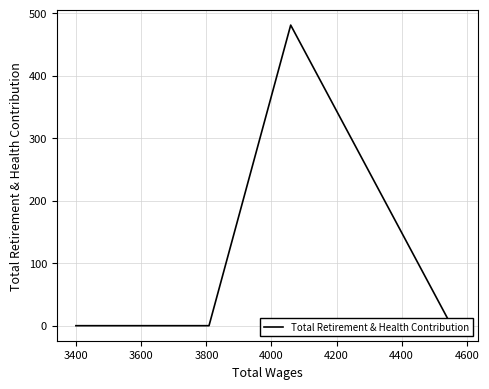

How many points are higher than both their immediate neighbors (excluding endpoints)?

1